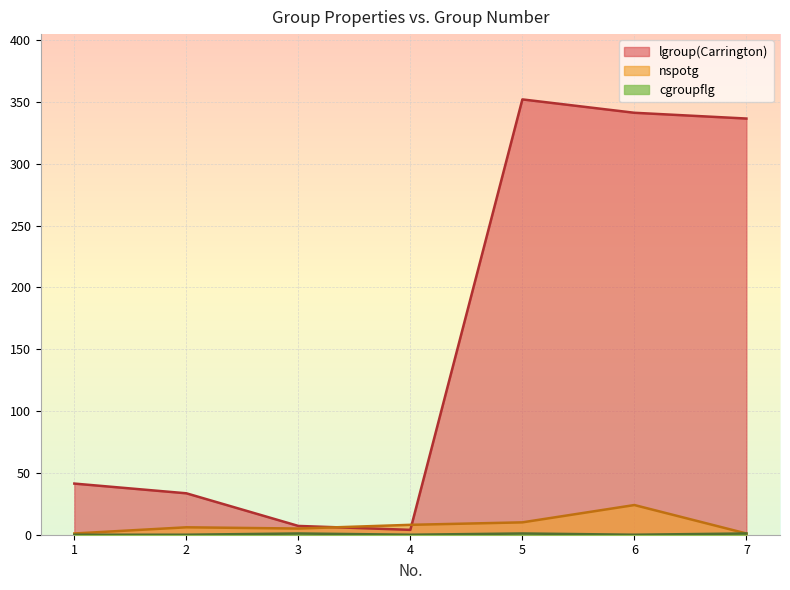

True or false: cgroupflg has more than 1 points higher than both neighbors.

True